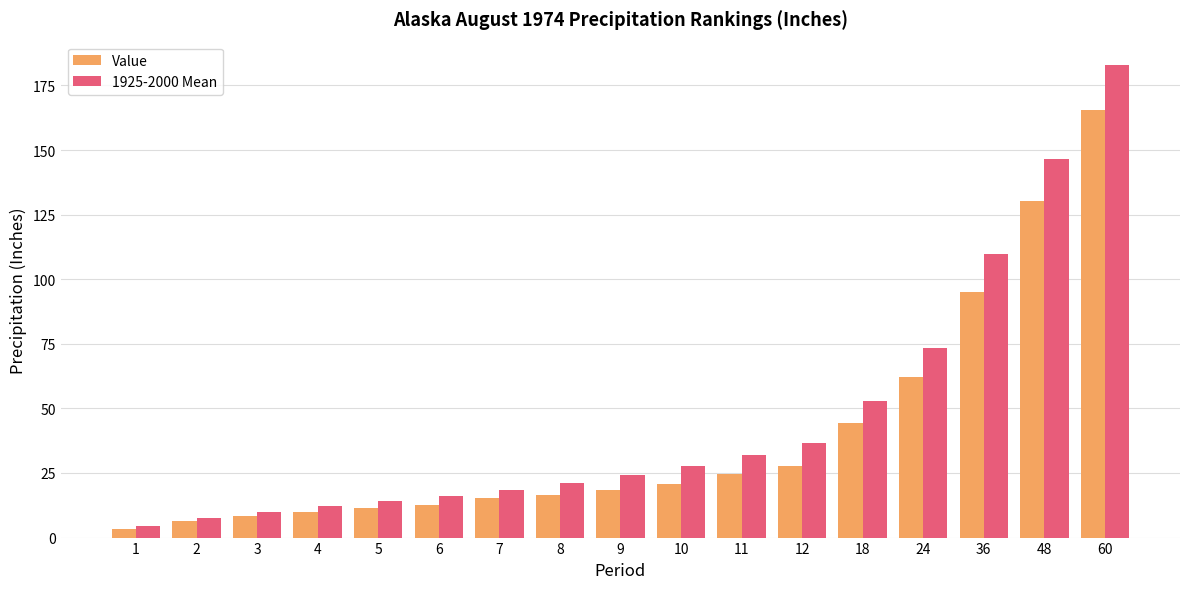

What is the greatest value displayed?

182.8